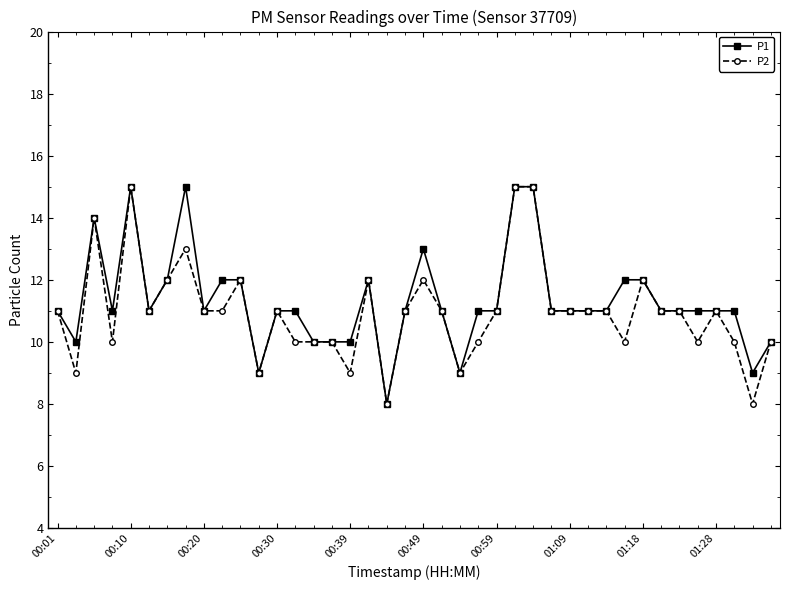

What is the average value of the P2 series?

11